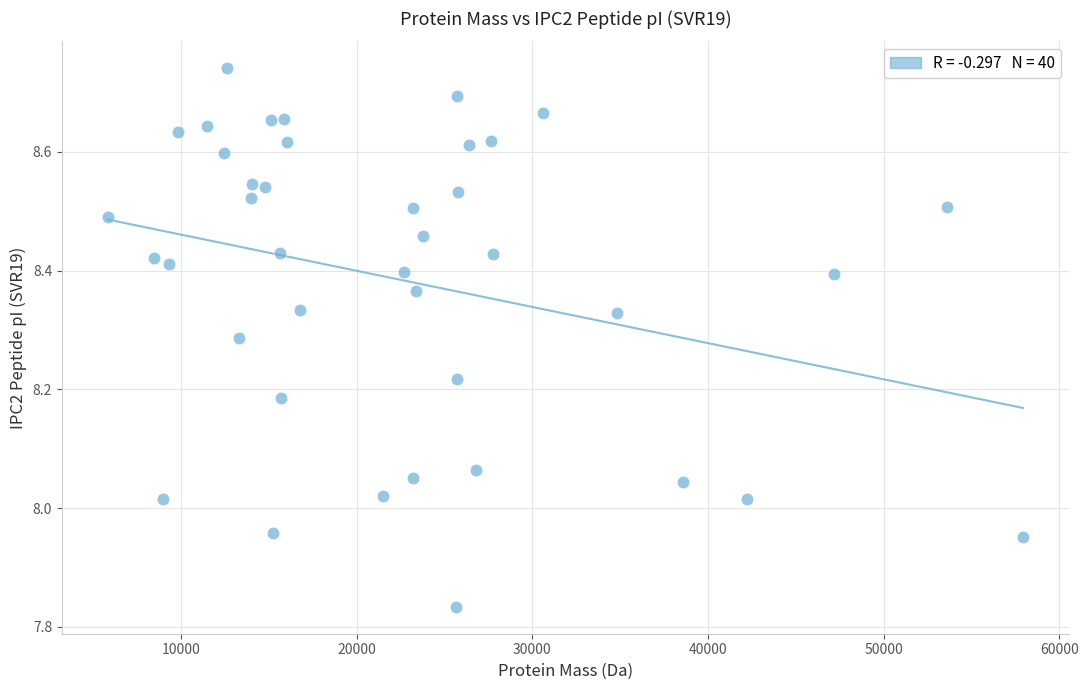

What is the range of Y values (max minus min)?

0.9